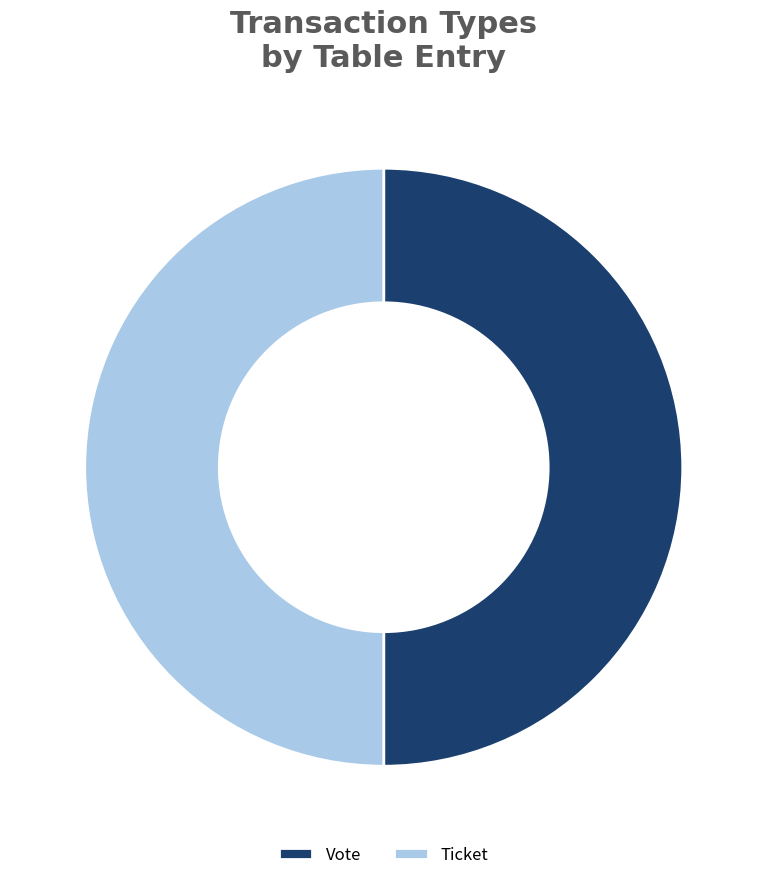

Is the sum of Vote and Ticket greater than half?

Yes